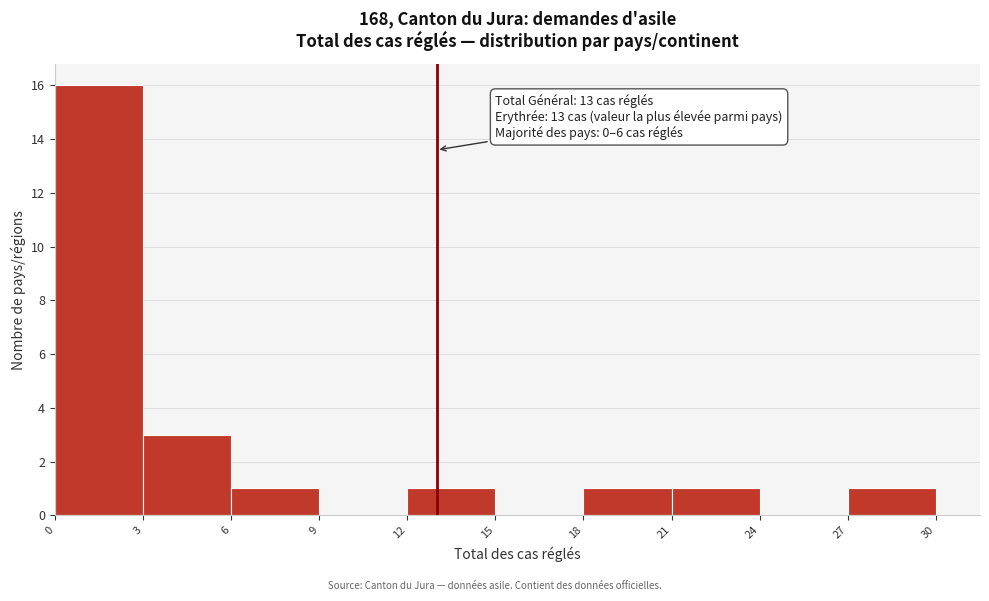

Over which range of the x-axis is the bar tallest?

0 to 3